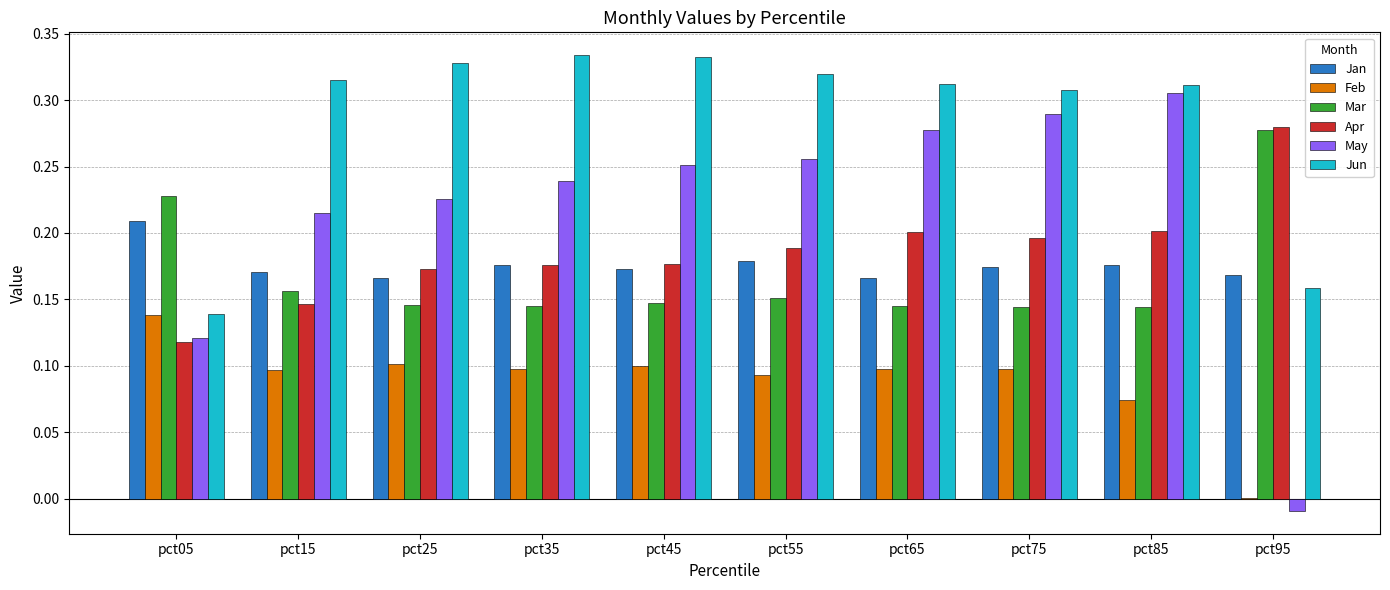

The Jan series shows 0.2 at pct15. True or false?

True